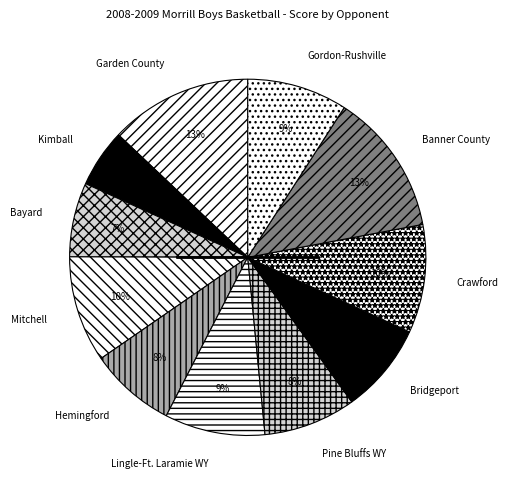

To the nearest percent, what percentage of the pie is Gordon-Rushville?

9%